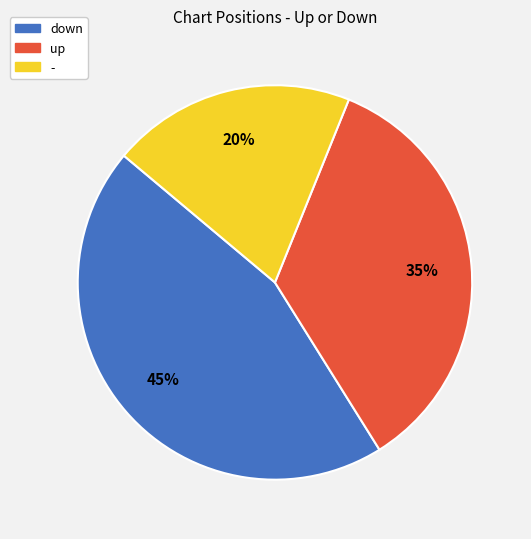

True or false: down accounts for 45% of the total.

True